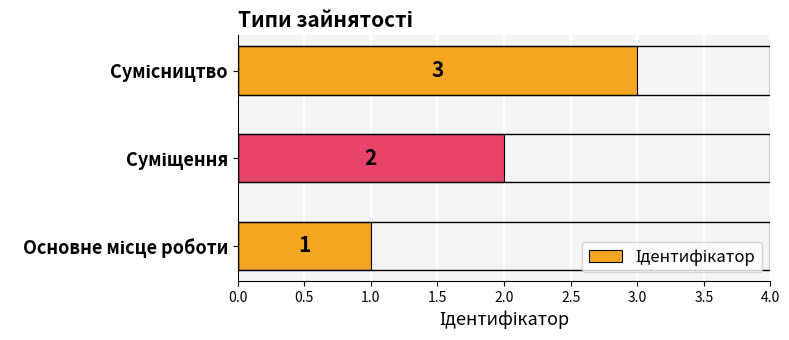

What is the sum of all values?

6